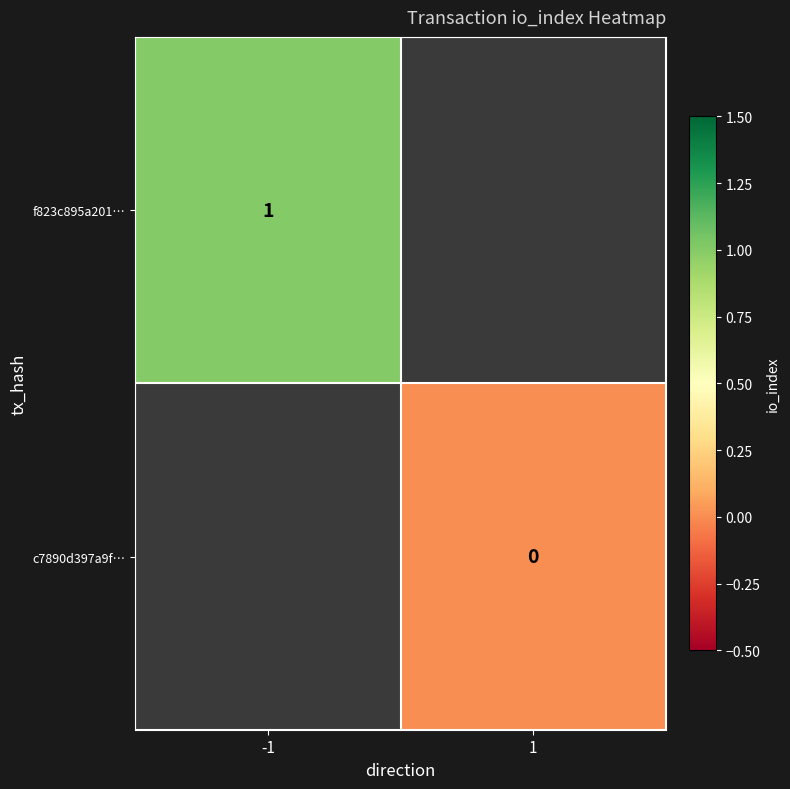

Is the value of c7890d397a9f… at 1 greater than the value of f823c895a201… at -1?

No